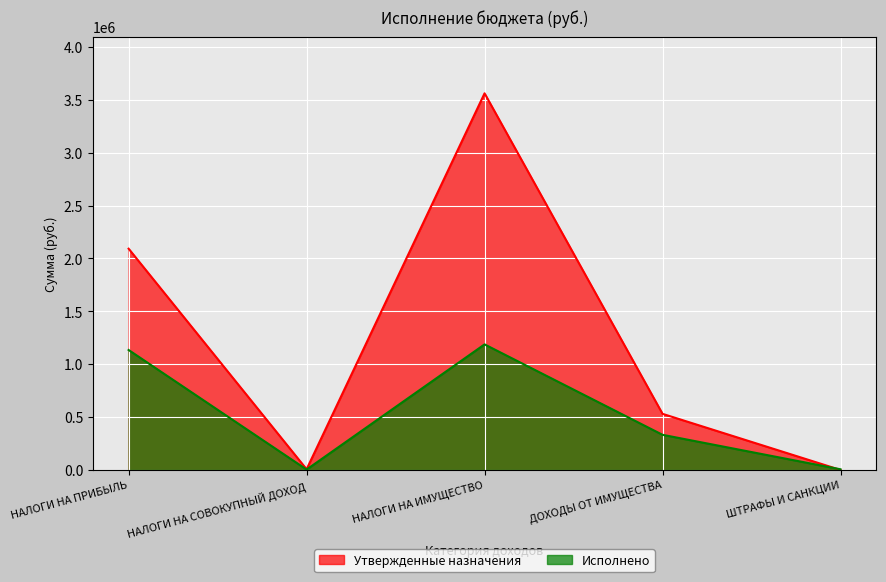

Where do Исполнено and Утвержденные назначения first cross each other?

ДОХОДЫ ОТ ИМУЩЕСТВА and ШТРАФЫ И САНКЦИИ